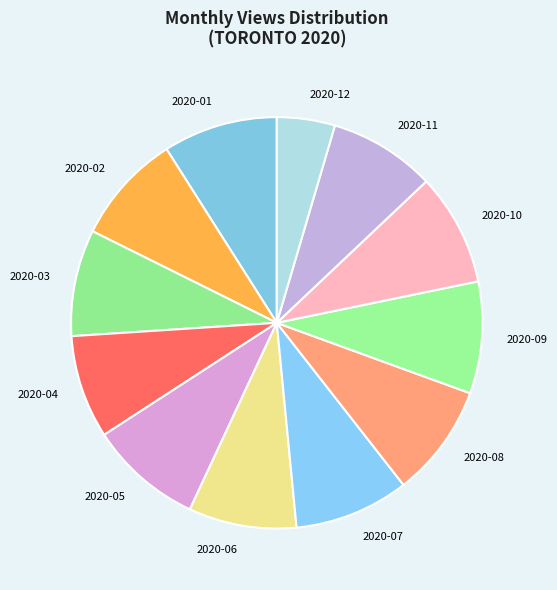

Combined, do 2020-10 and 2020-06 account for over 50%?

No